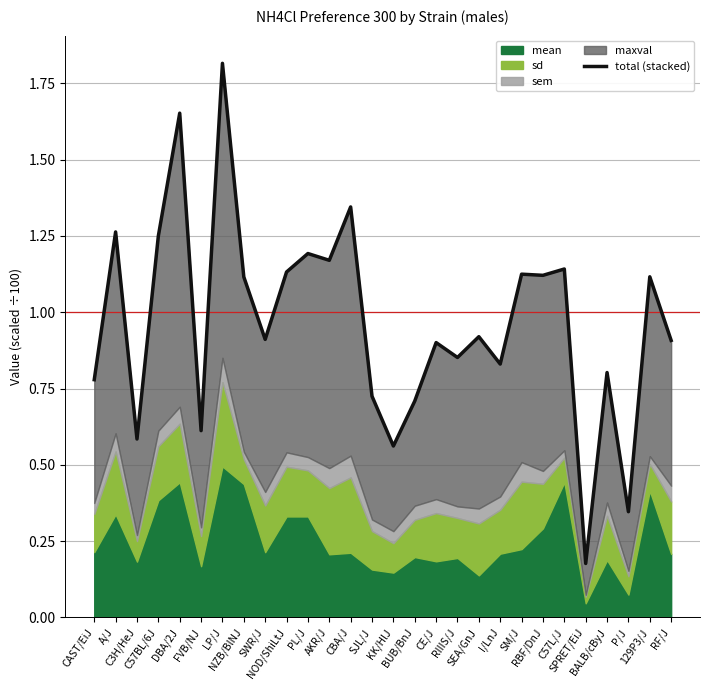

At which label is the value closest to 0?

SPRET/EiJ